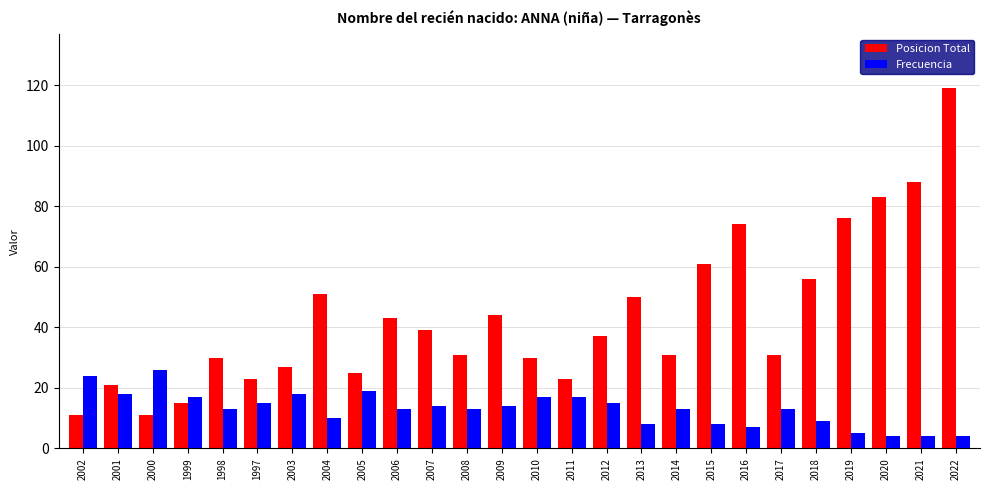

Read the Posicion Total value at 2007.

39